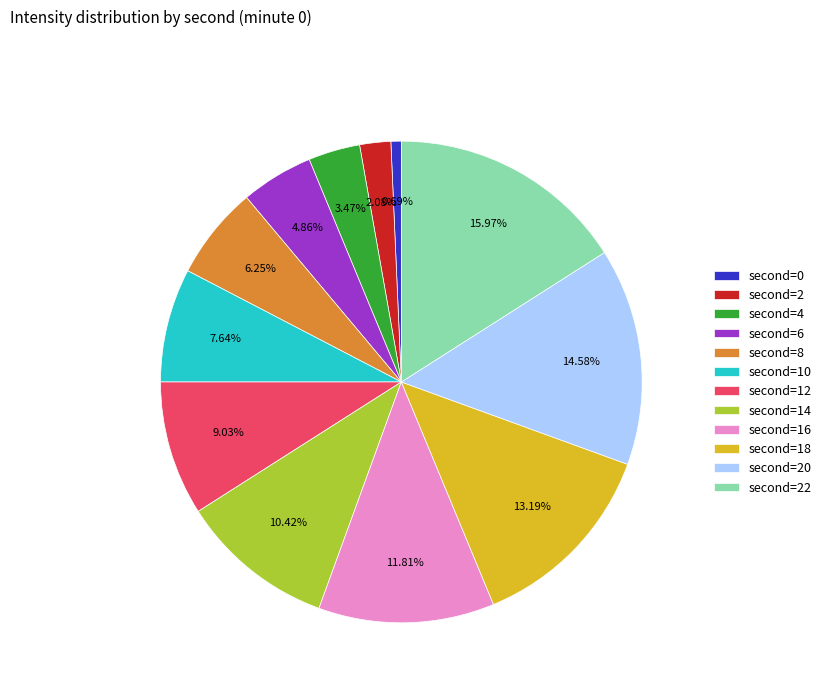

Is there a majority slice in this chart?

No